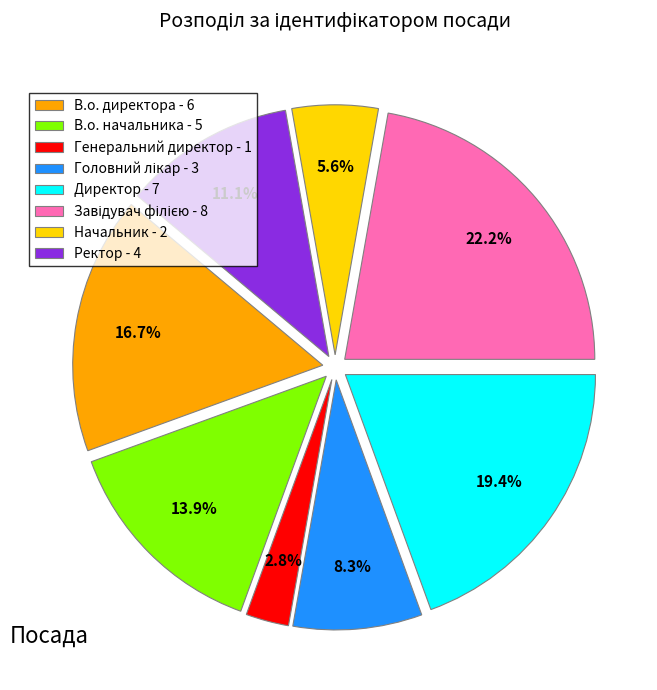

To the nearest percent, what is the average slice percentage?

12%